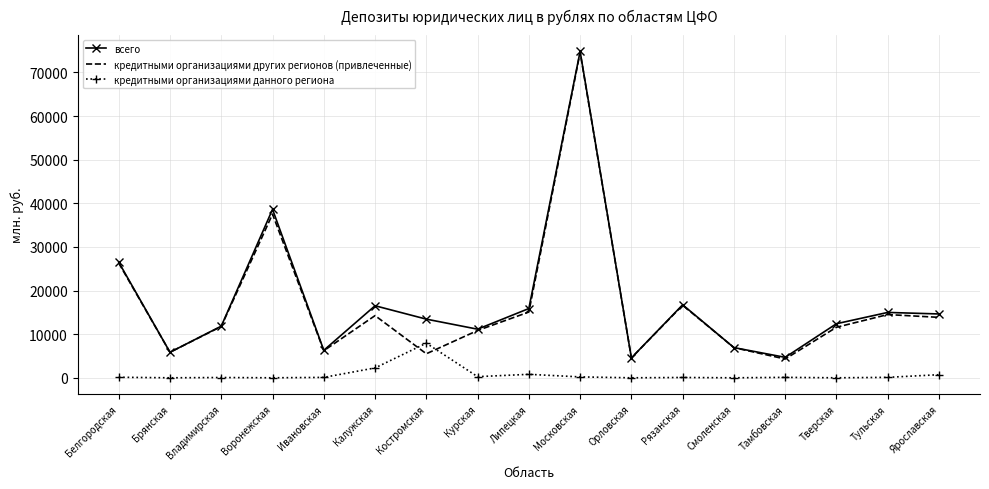

What is the difference between the всего values at Калужская and Тамбовская?

11827